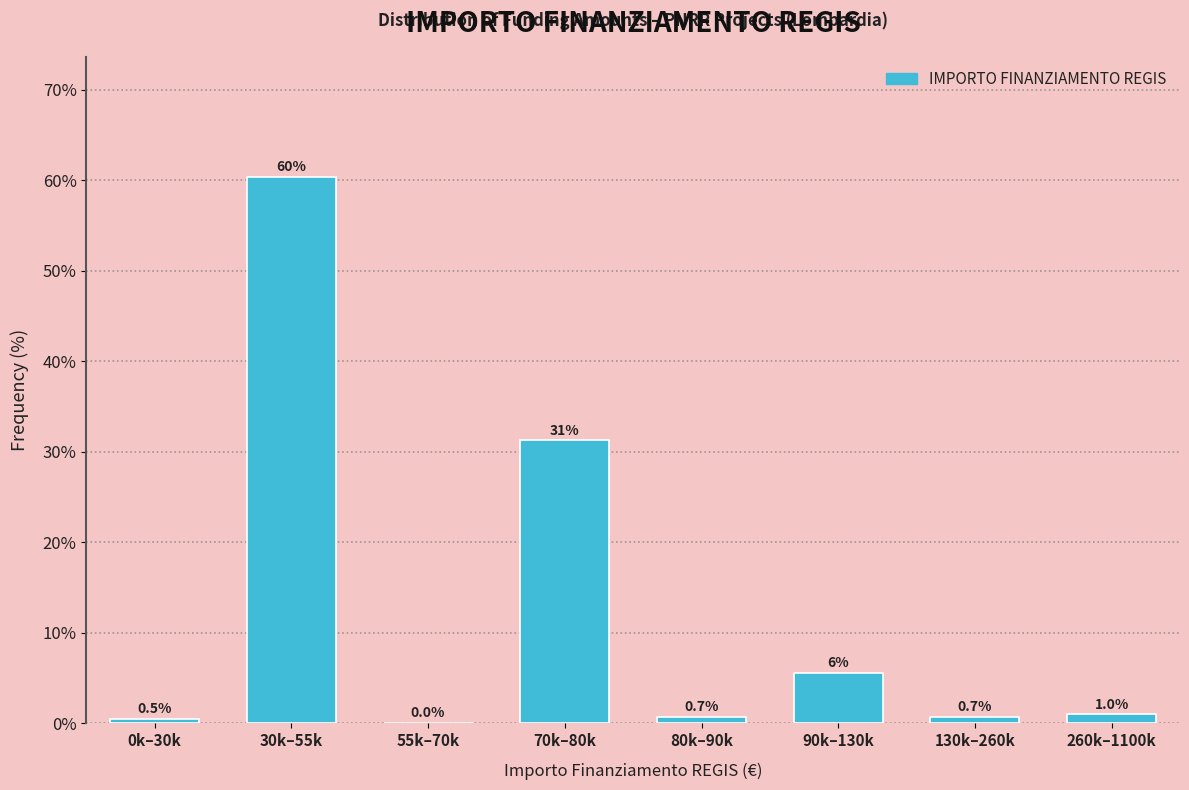

What is the sum of the values at 130k–260k and 260k–1100k?

1.7